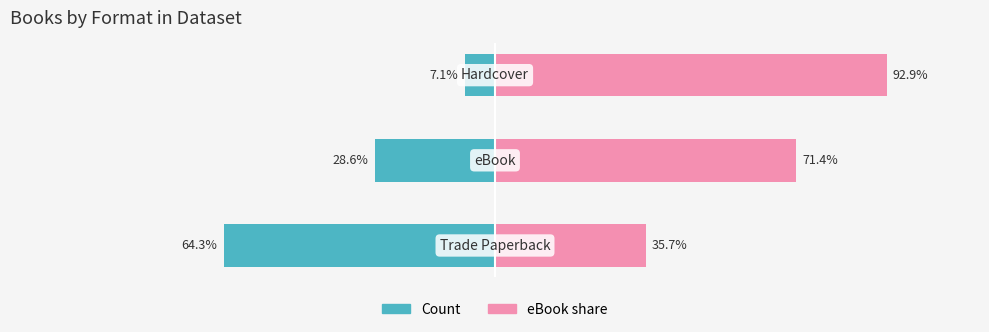

What are all the series names shown in the legend?

Count, eBook share